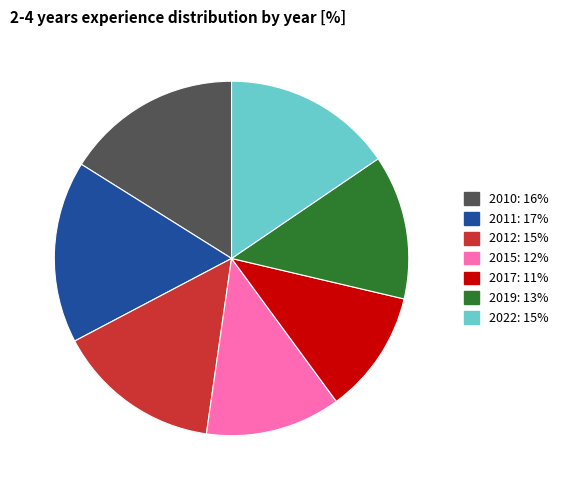

Is it true that 2011 is 11% of the pie?

False